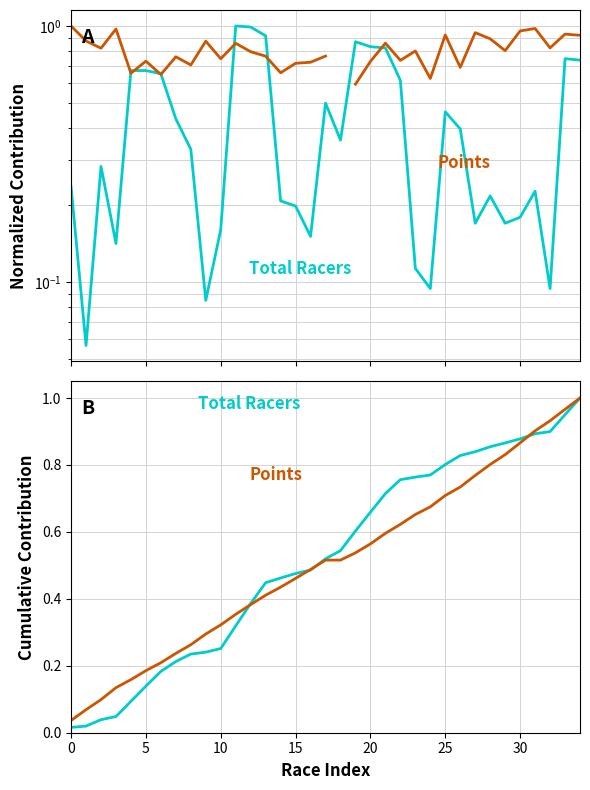

Is this an area chart (filled region under the line)?

No